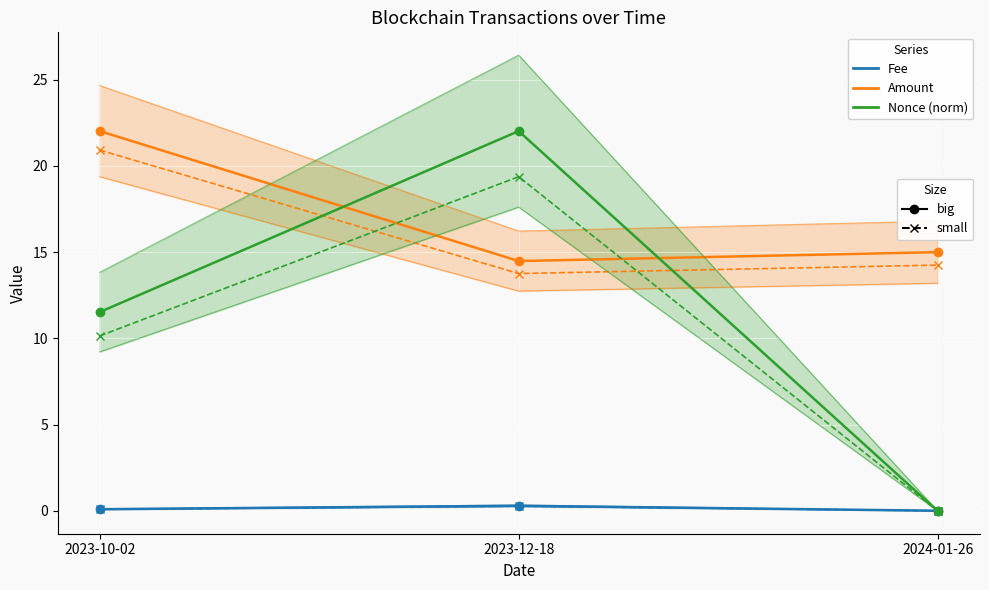

What is the difference between the Amount (small) values at 2023-10-02 and 2023-12-18?

7.2